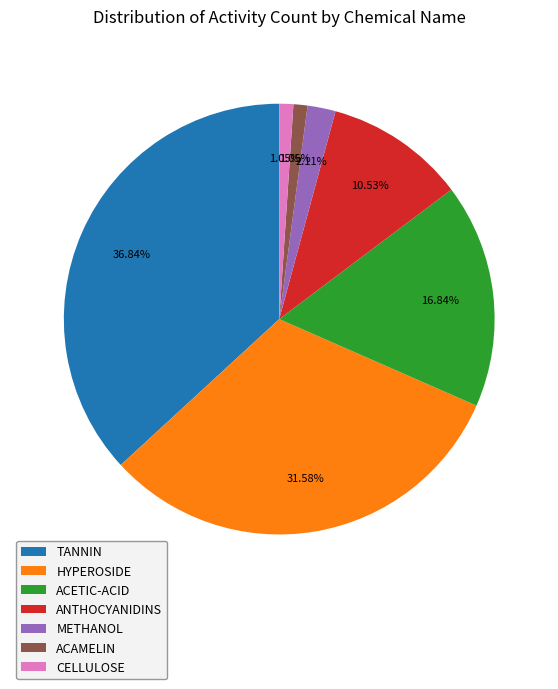

Between ANTHOCYANIDINS and TANNIN, which is larger?

TANNIN